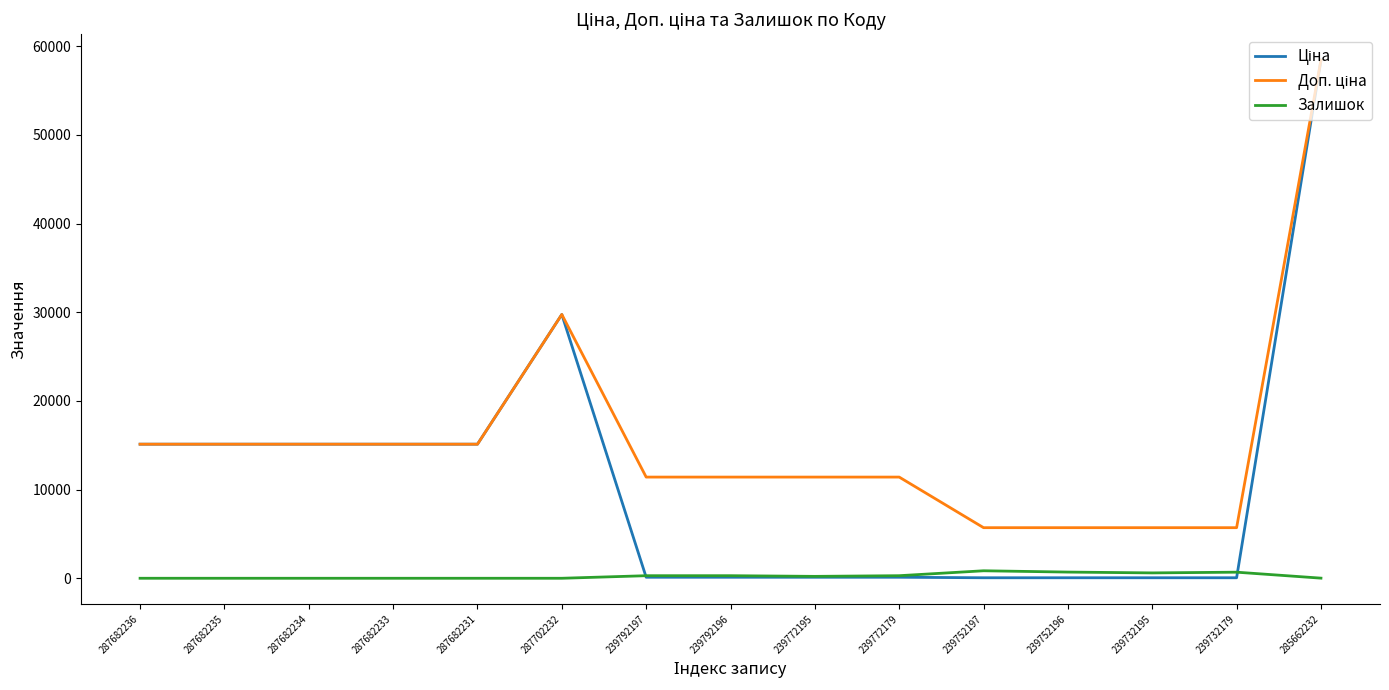

Which category has the highest value across all series?

285662232